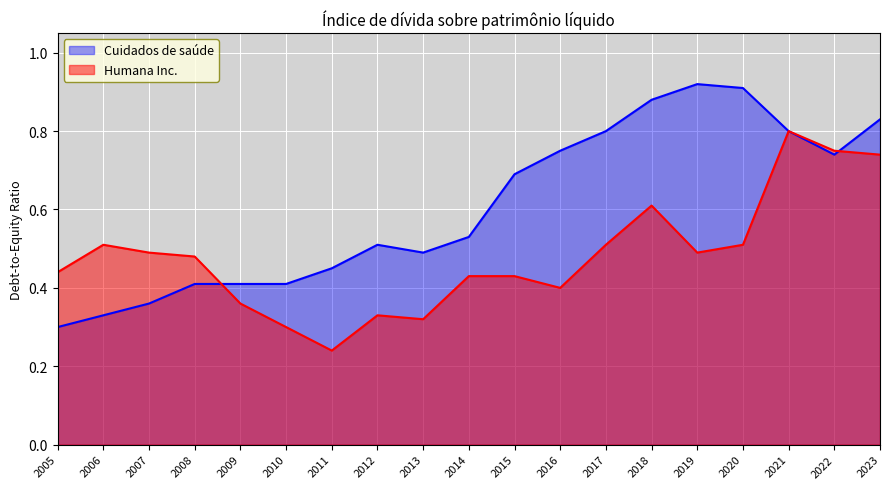

How many lines are shown in the chart?

2